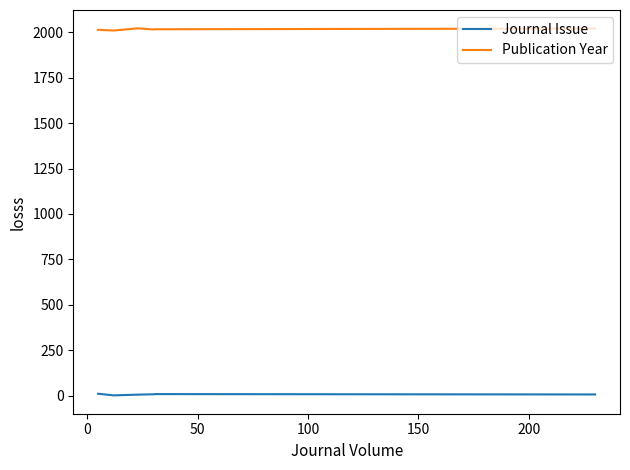

Which series has the largest total across all categories?

Publication Year